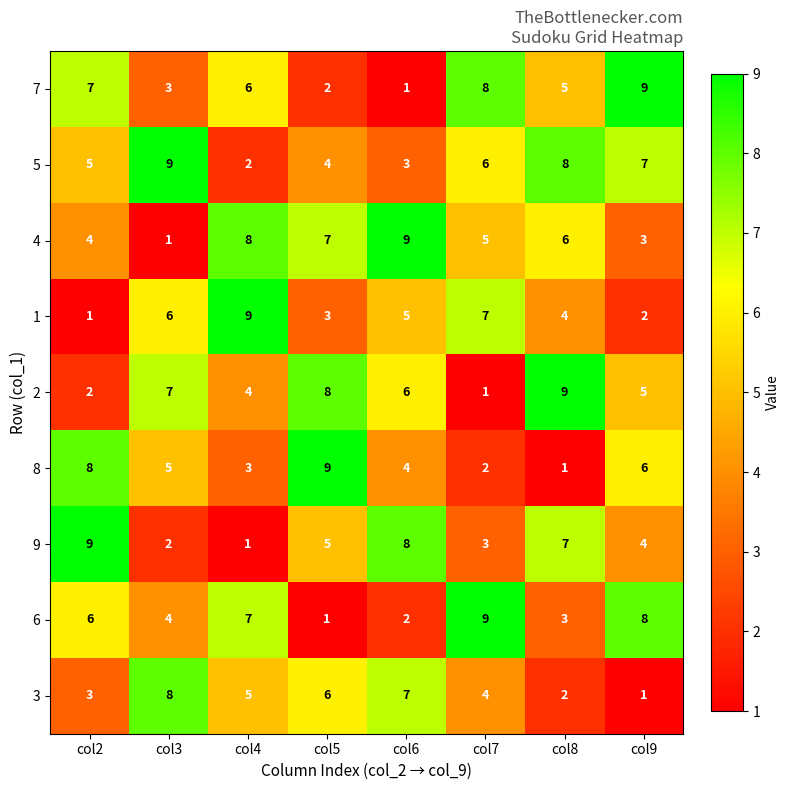

Where does the 1 series first go above 5?

col3